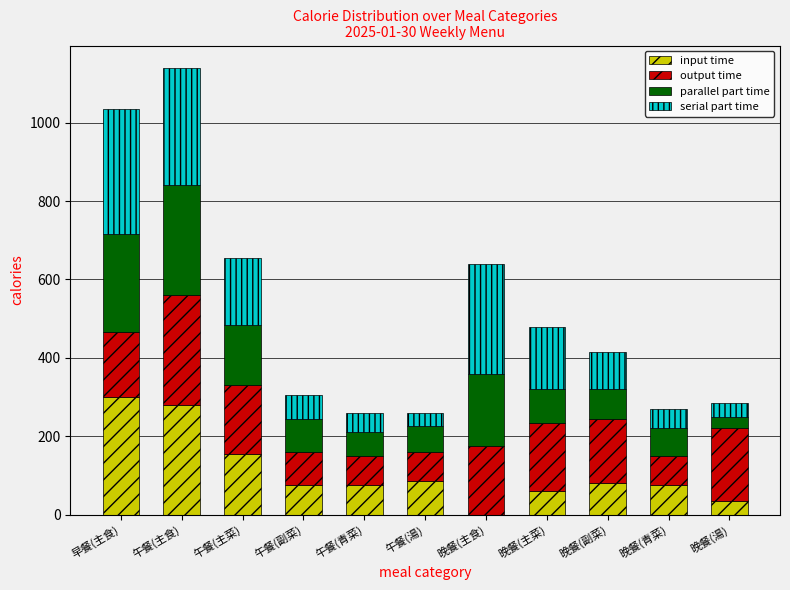

Does the chart contain stacked bars?

Yes